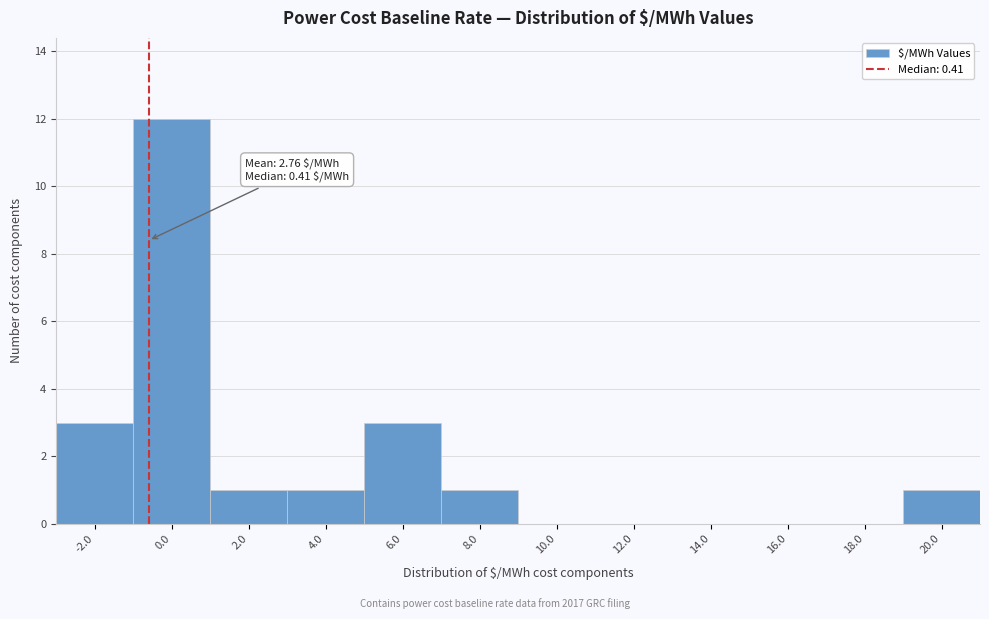

Reading left to right, what are all the values shown in this chart?

-2.0=3	0.0=12	2.0=1	4.0=1	6.0=3	8.0=1	10.0=0	12.0=0	14.0=0	16.0=0	18.0=0	20.0=1